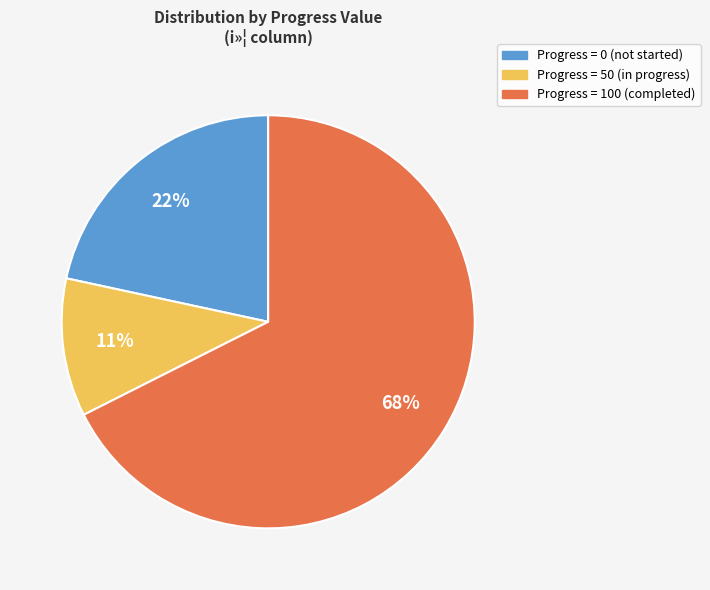

What is the majority slice?

Progress = 100 (completed)